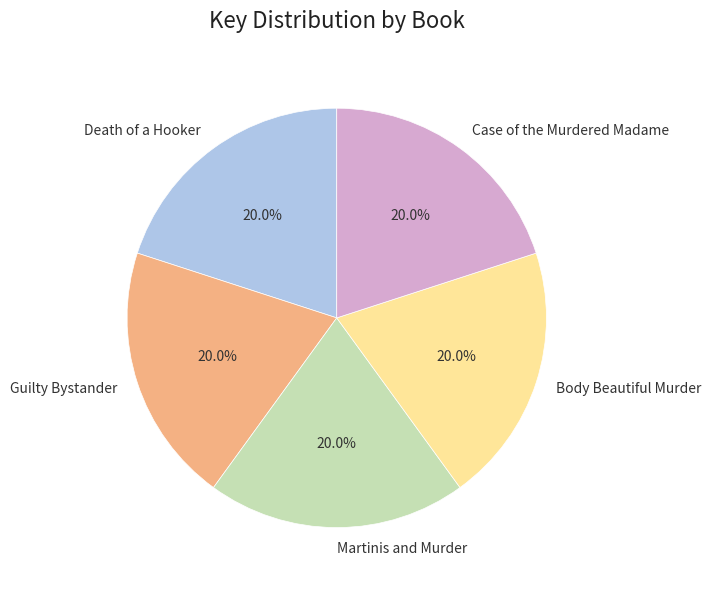

Is there a majority slice in this chart?

No